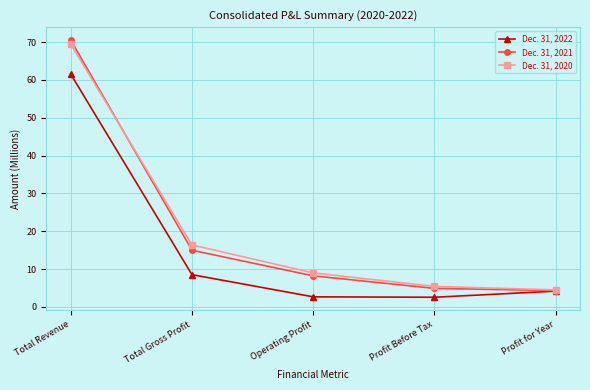

Read the Dec. 31, 2021 value at Profit Before Tax.

4.9